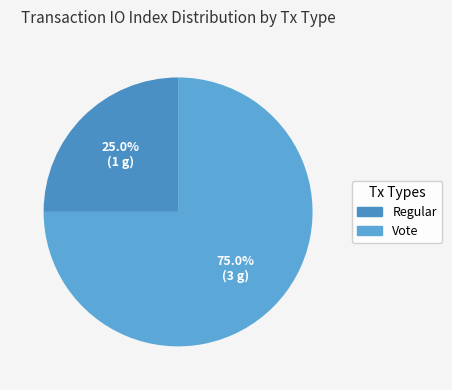

True or false: Vote accounts for 75% of the total.

True